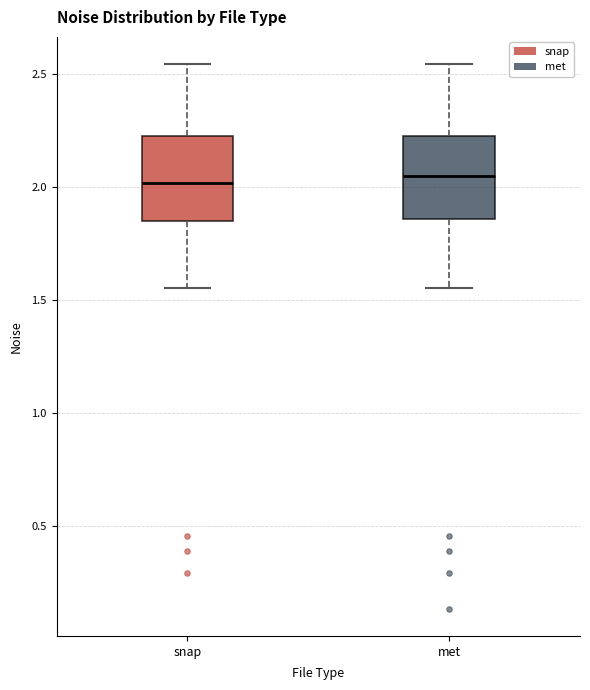

Reading left to right, transcribe this box plot: for each box, give where its median line is, the range the box spans, and where its two whiskers end, as read against the y-axis. The values are not printed on the chart, so give them approximately, as read against the axis.

snap: median 2.00, box 1.85 to 2.25, whiskers 1.55 to 2.55
met: median 2.05, box 1.85 to 2.25, whiskers 1.55 to 2.55